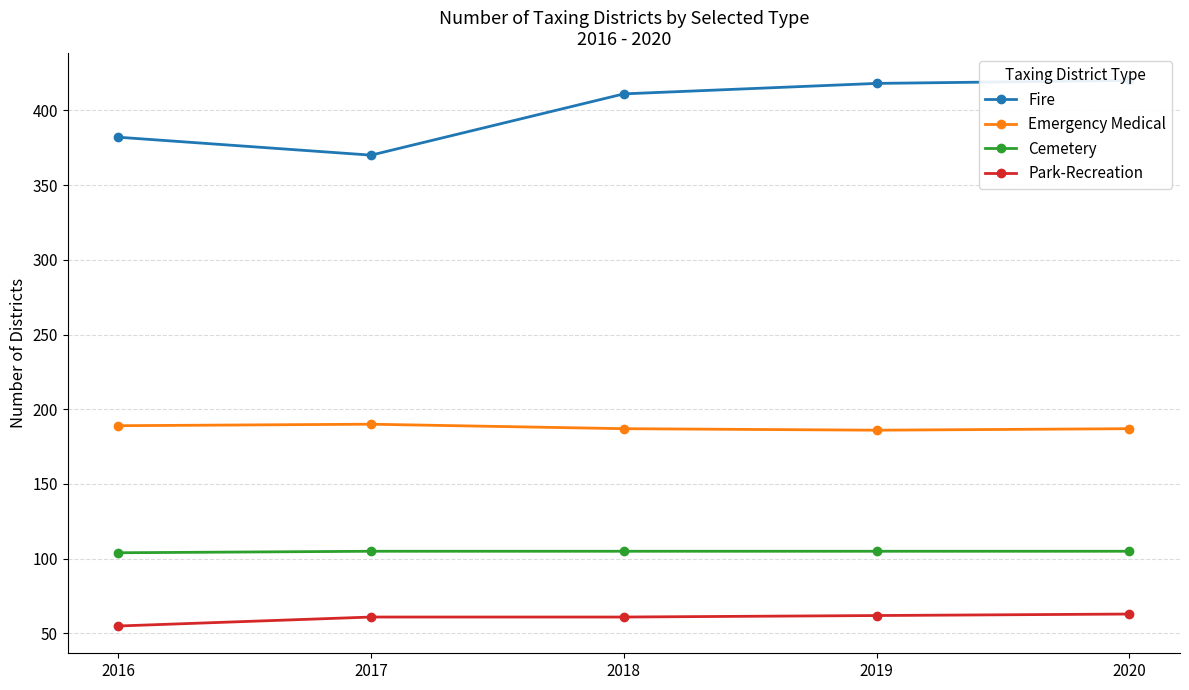

What is the sum of the Park-Recreation values at 2018 and 2020?

124